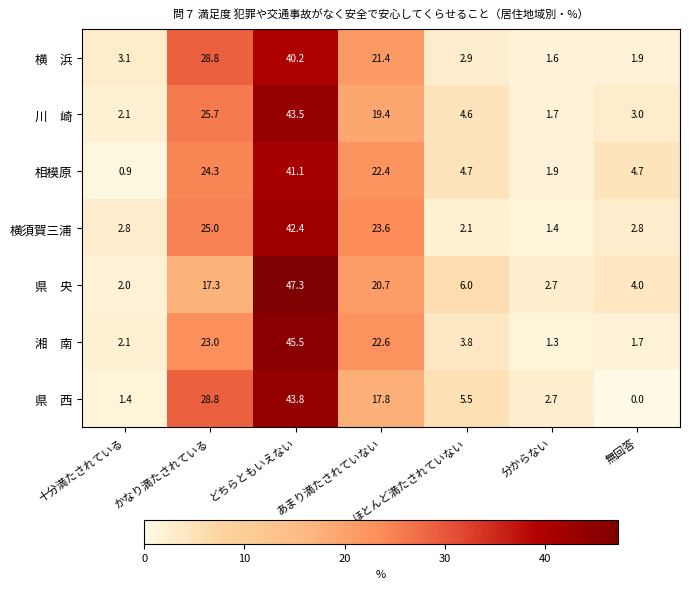

Is it true that 横須賀三浦 equals 42.4 at どちらともいえない?

True